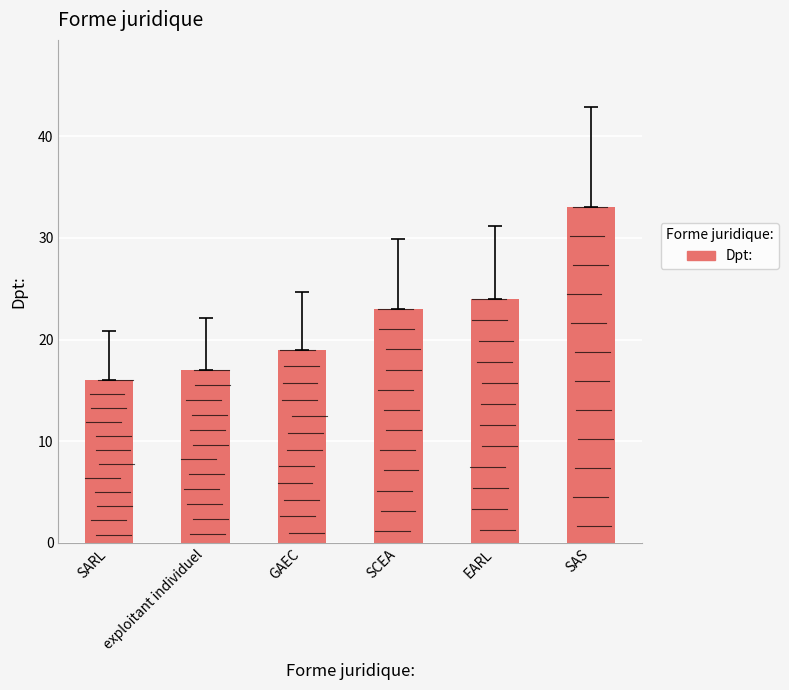

What is the difference between the maximum and second lowest values?

16